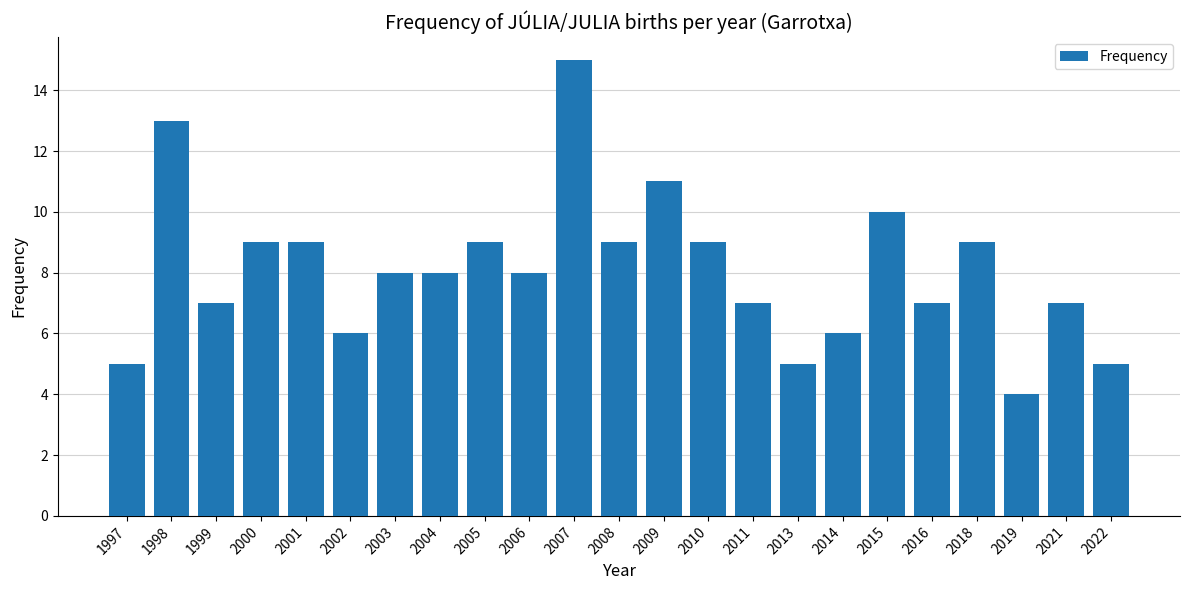

Reading left to right, what are all the values shown in this chart?

5	13	7	9	9	6	8	8	9	8	15	9	11	9	7	5	6	10	7	9	4	7	5